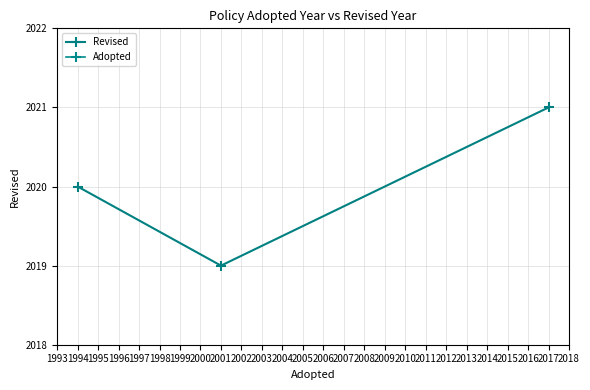

What is the value of the Revised point at the 1st from the left?

2020